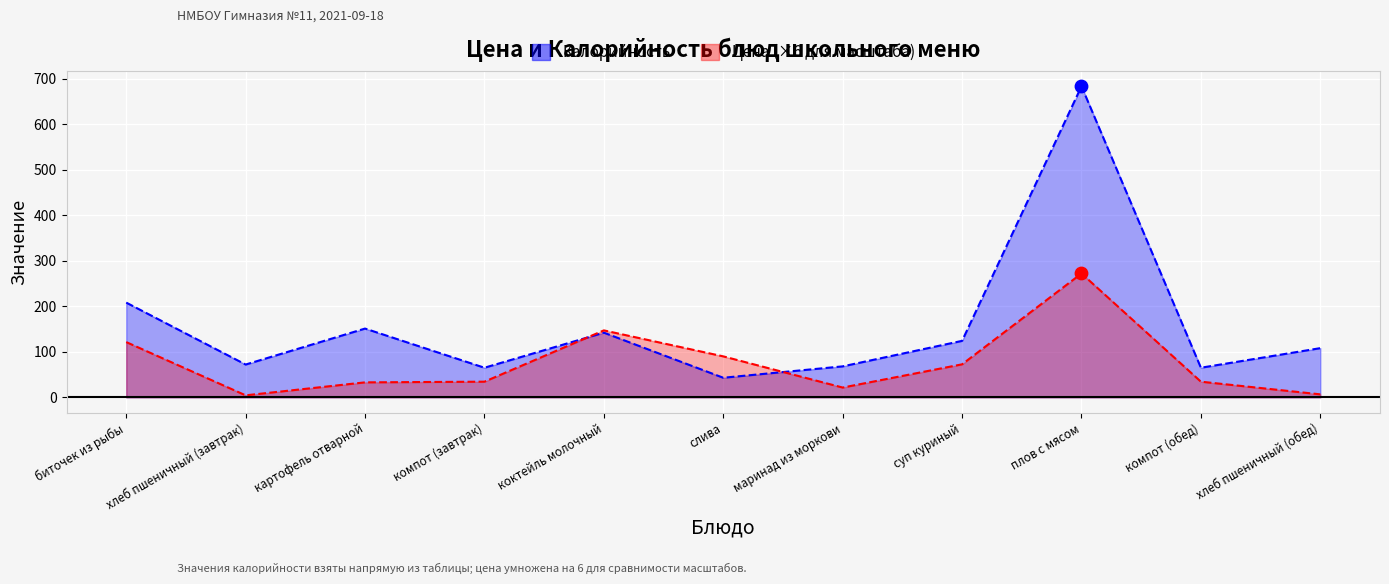

Which series contains the highest Y value?

Калорийность